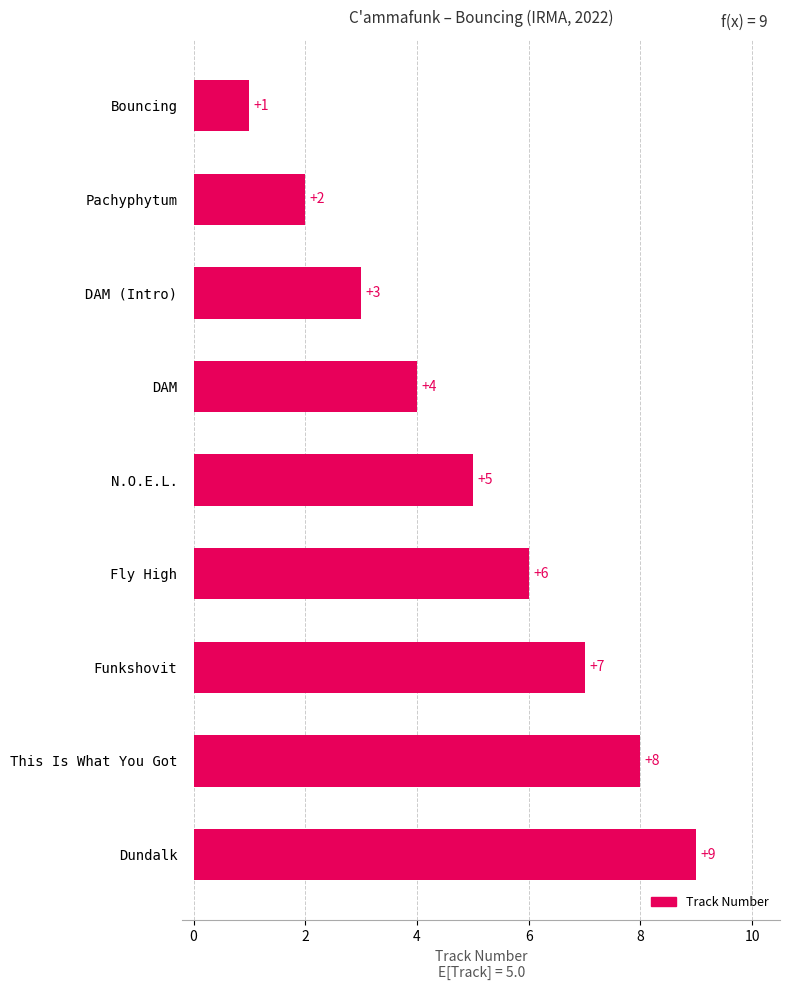

What is the sum of all values?

45